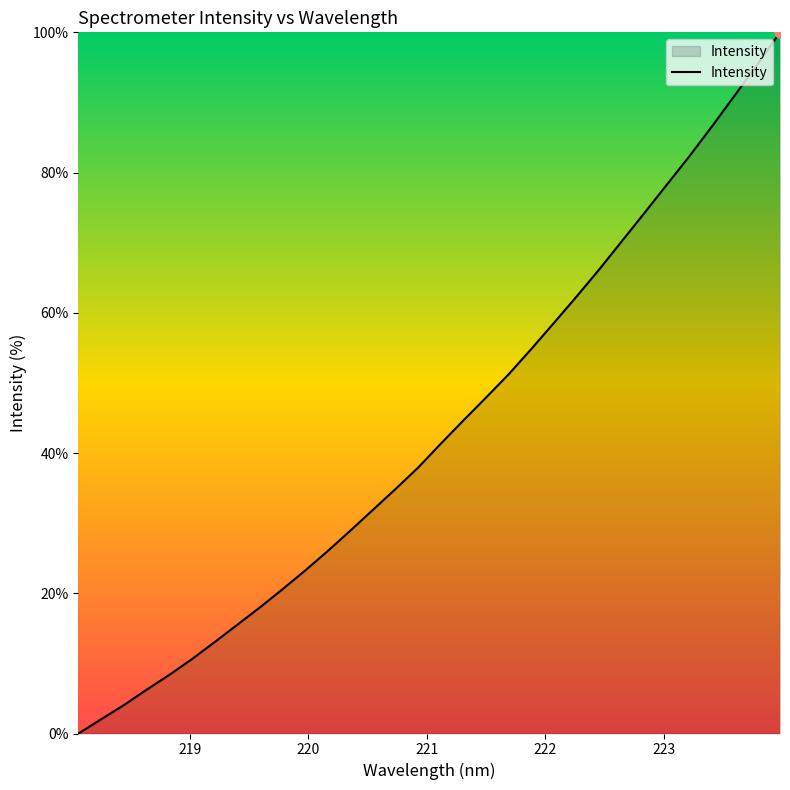

Does the chart display data point markers on the line(s)?

No